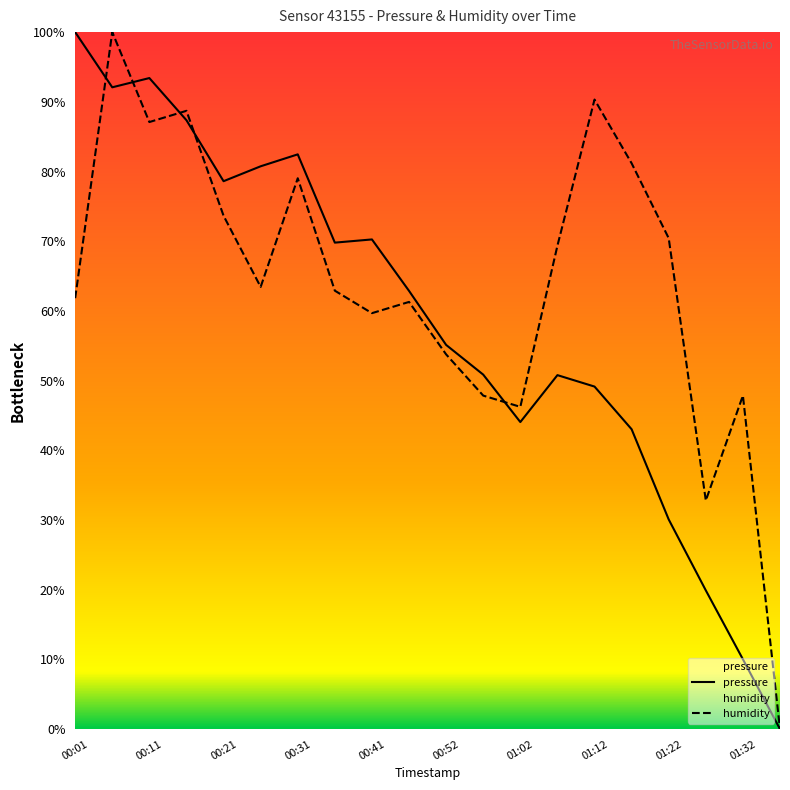

Is the value of pressure at 00:31 greater than the value of humidity at 01:32?

Yes